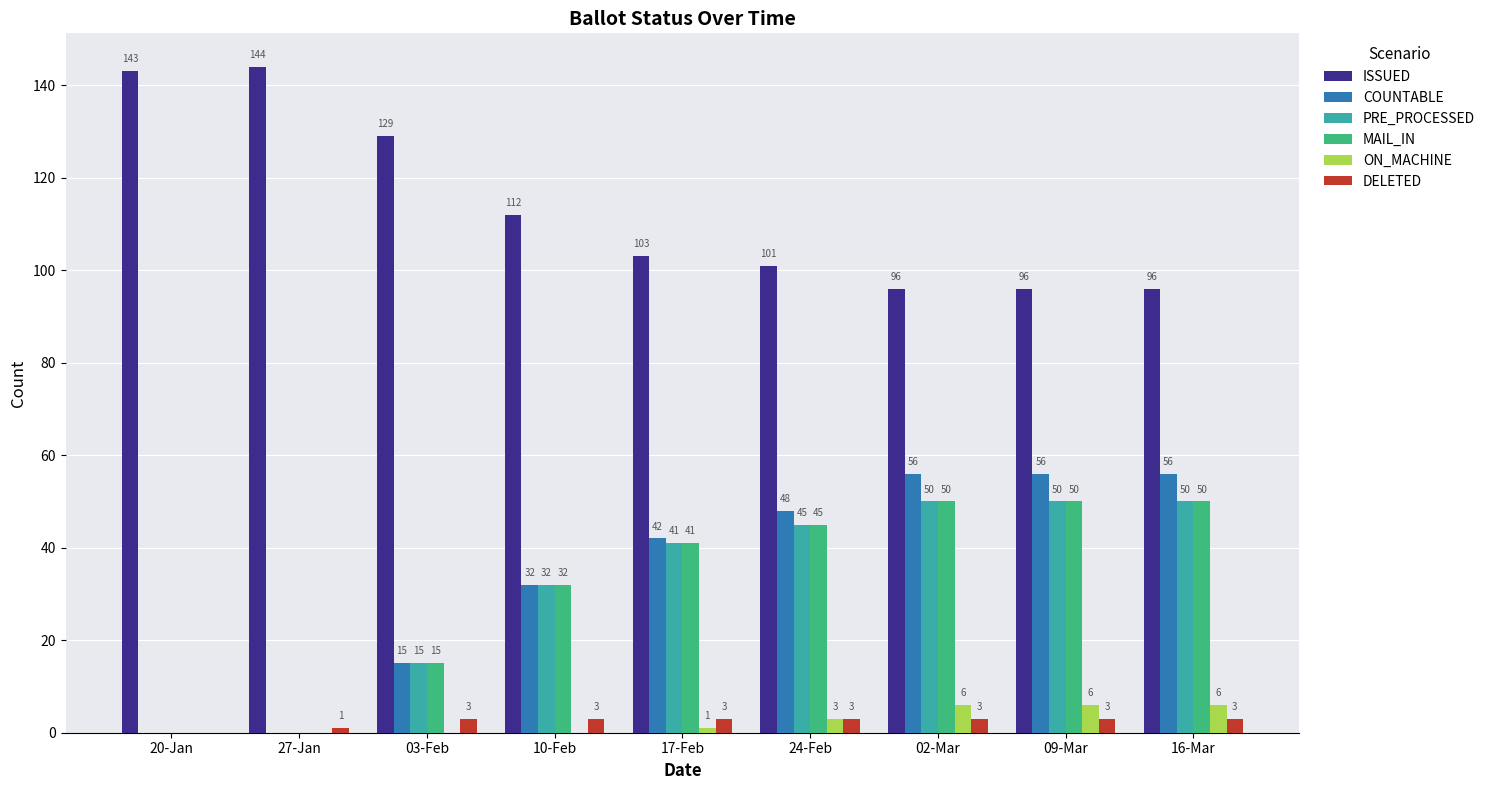

Reading right to left, what are all the values shown in this chart?

ISSUED: 16-Mar=96	09-Mar=96	02-Mar=96	24-Feb=101	17-Feb=103	10-Feb=112	03-Feb=129	27-Jan=144	20-Jan=143
COUNTABLE: 16-Mar=56	09-Mar=56	02-Mar=56	24-Feb=48	17-Feb=42	10-Feb=32	03-Feb=15	27-Jan=0	20-Jan=0
PRE_PROCESSED: 16-Mar=50	09-Mar=50	02-Mar=50	24-Feb=45	17-Feb=41	10-Feb=32	03-Feb=15	27-Jan=0	20-Jan=0
MAIL_IN: 16-Mar=50	09-Mar=50	02-Mar=50	24-Feb=45	17-Feb=41	10-Feb=32	03-Feb=15	27-Jan=0	20-Jan=0
ON_MACHINE: 16-Mar=6	09-Mar=6	02-Mar=6	24-Feb=3	17-Feb=1	10-Feb=0	03-Feb=0	27-Jan=0	20-Jan=0
DELETED: 16-Mar=3	09-Mar=3	02-Mar=3	24-Feb=3	17-Feb=3	10-Feb=3	03-Feb=3	27-Jan=1	20-Jan=0